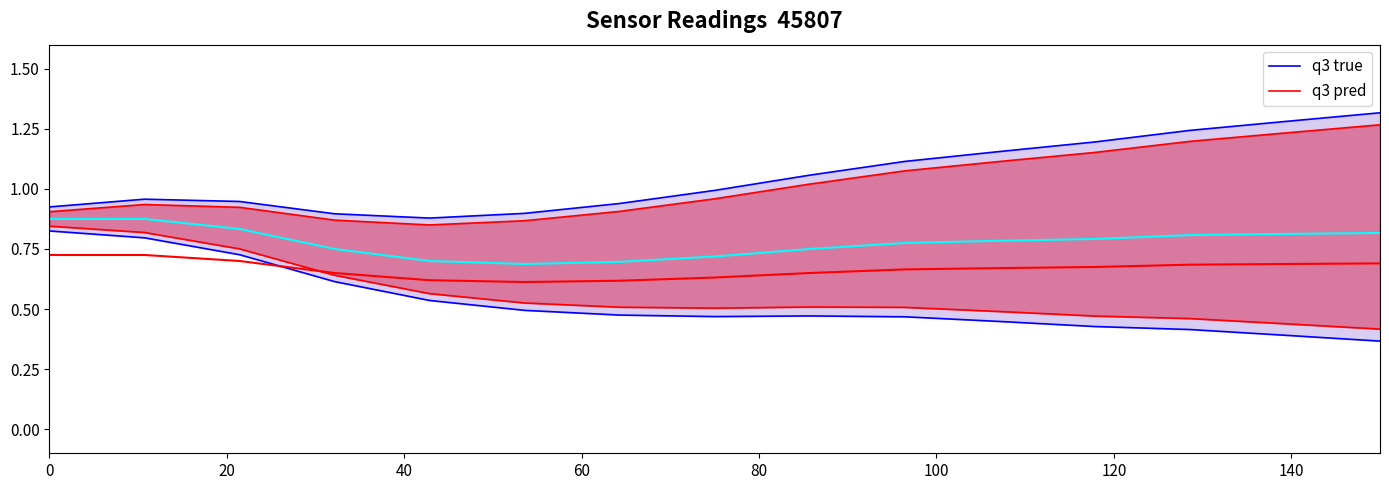

What is the label of the 2nd point from the left?

20